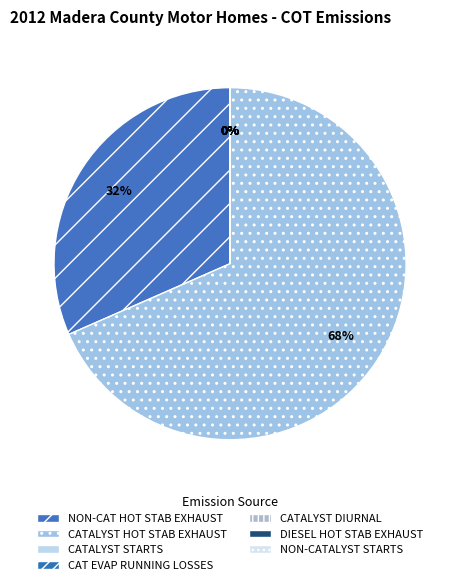

What portion of the pie excludes DIESEL HOT STABILIZED EXHAUST?

100.0%